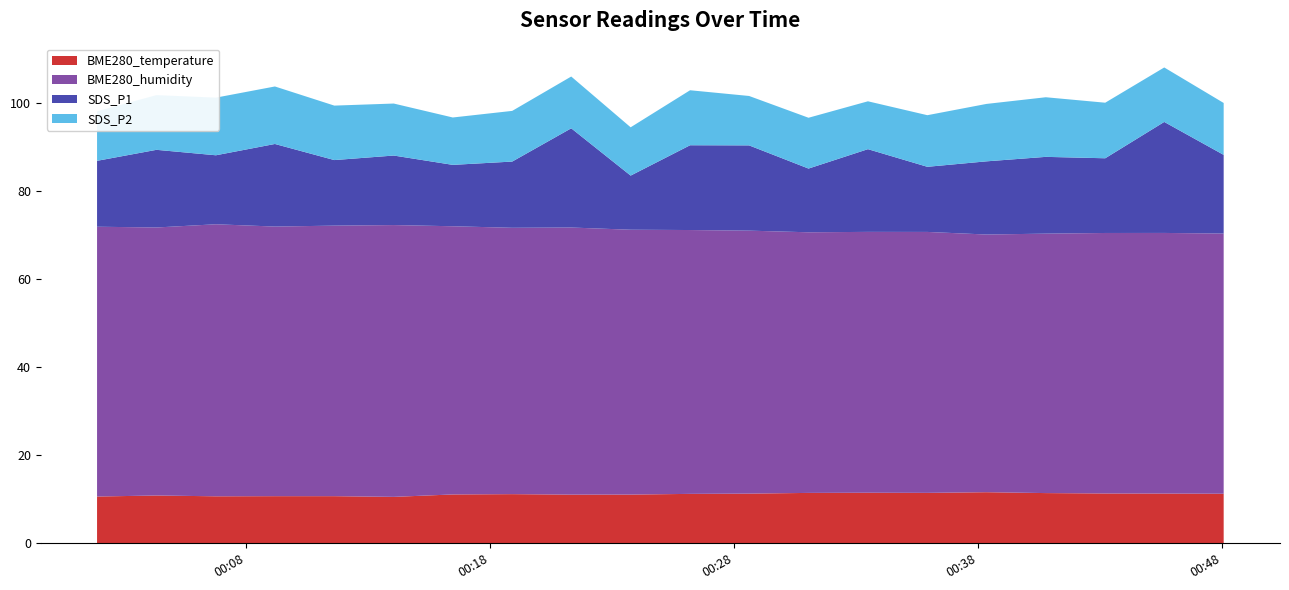

Reading left to right, extract all data points from this chart.

BME280_temperature: 10.6	10.9	10.7	10.7	10.7	10.6	11.1	11.2	11.1	11.1	11.2	11.3	11.5	11.5	11.5	11.6	11.4	11.3	11.3	11.3
BME280_humidity: 61.3	60.9	61.8	61.3	61.5	61.8	61.0	60.5	60.7	60.2	60.0	59.8	59.2	59.3	59.3	58.6	59.0	59.2	59.2	59.1
SDS_P1: 15.0	17.6	15.7	18.8	14.9	15.8	13.9	15.1	22.6	12.3	19.3	19.4	14.5	18.8	14.8	16.6	17.4	17.0	25.2	17.9
SDS_P2: 11.2	12.4	13.1	13.1	12.4	11.8	10.8	11.5	11.8	11.0	12.5	11.2	11.6	10.9	11.7	13.1	13.6	12.6	12.4	11.8